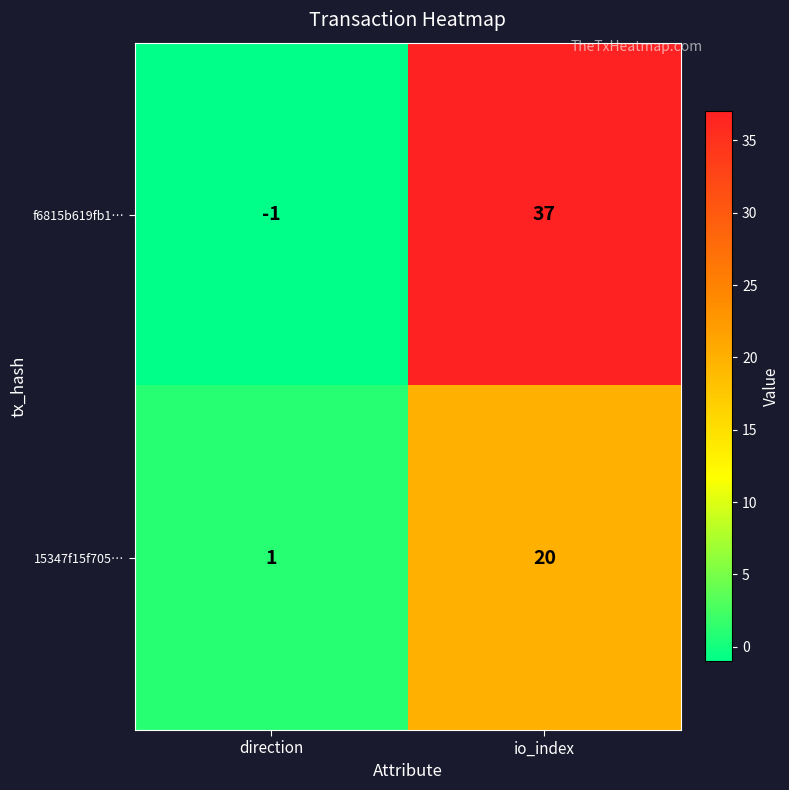

At which label does f6815b619fb1… reach its minimum?

direction